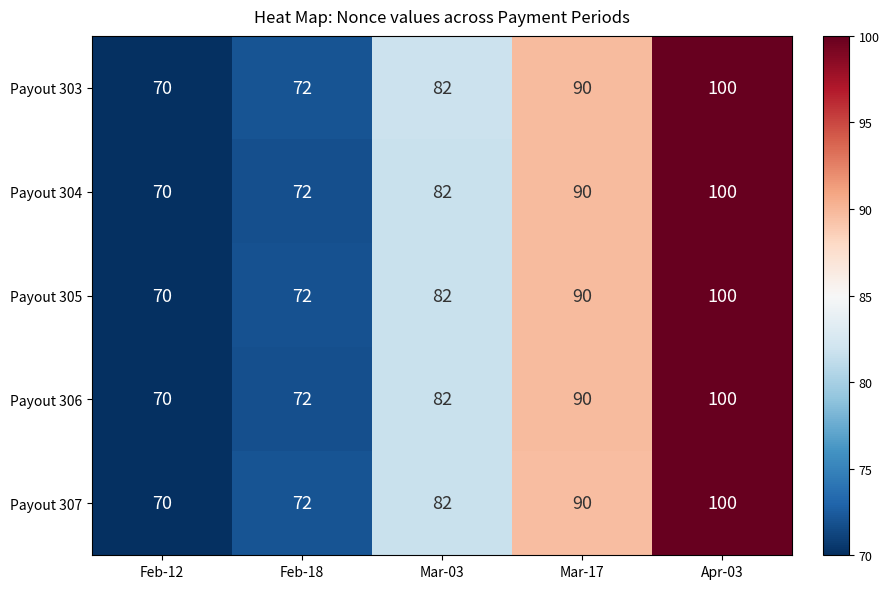

What value does the Payout 303 series have at Mar-03, to the nearest 5?

80